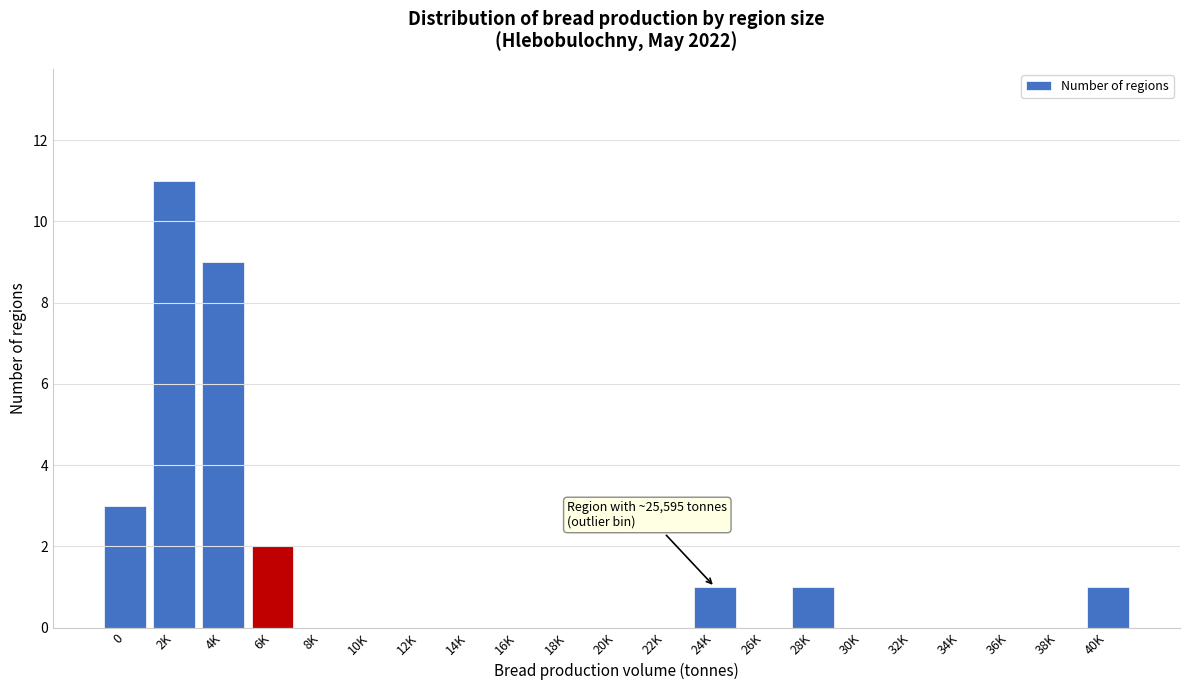

Reading right to left, extract all data points from this chart.

40K=1	38K=0	36K=0	34K=0	32K=0	30K=0	28K=1	26K=0	24K=1	22K=0	20K=0	18K=0	16K=0	14K=0	12K=0	10K=0	8K=0	6K=2	4K=9	2K=11	0=3